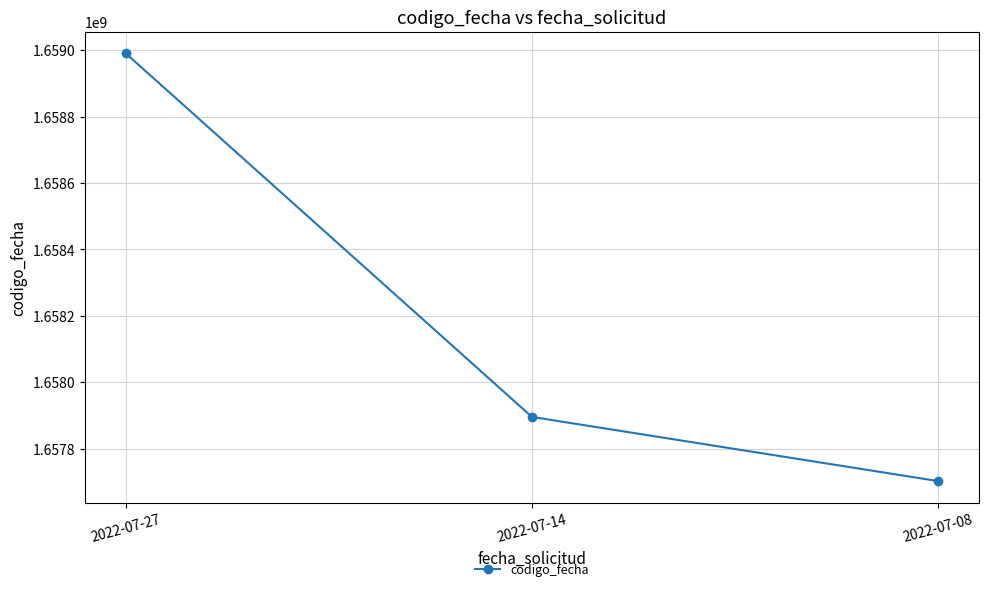

Reading left to right, extract all data points from this chart.

2022-07-27=1658991644	2022-07-14=1657895400	2022-07-08=1657701903